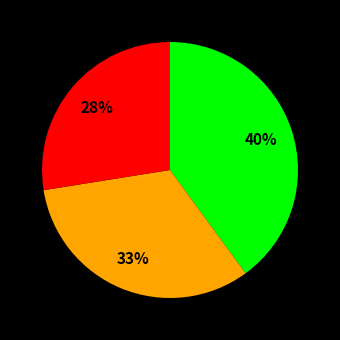

Is there a majority slice in this chart?

No